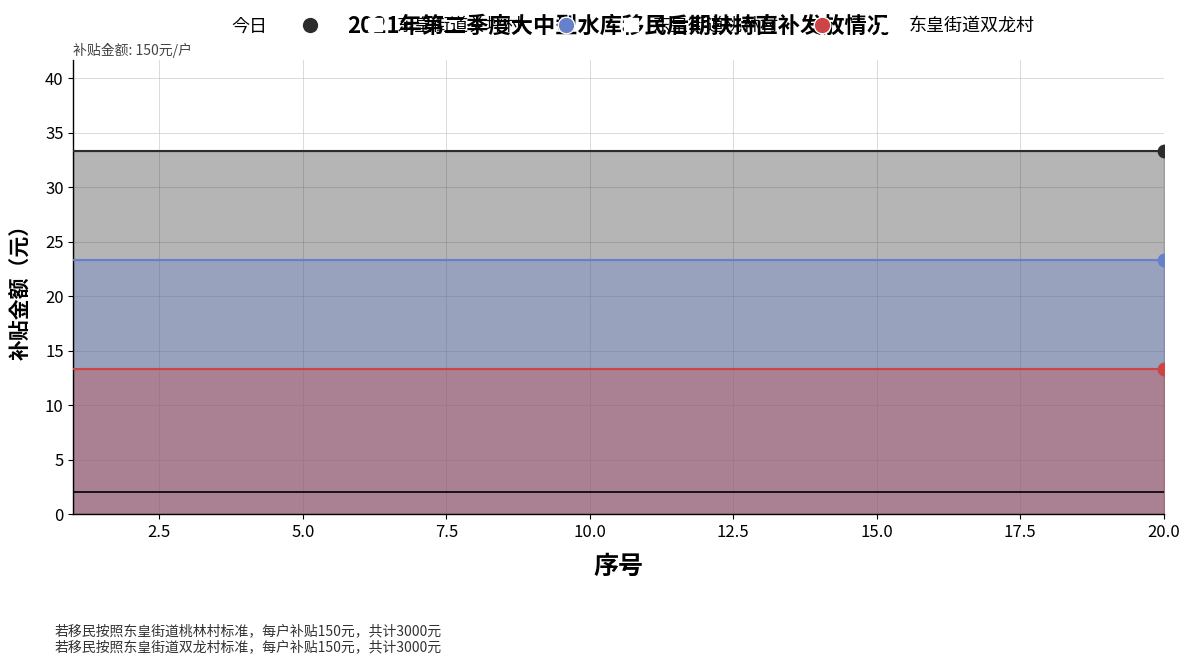

Is the value of 东皇街道桃林村 at 15.0 greater than the value of 东皇街道关坪村 at 17.5?

No